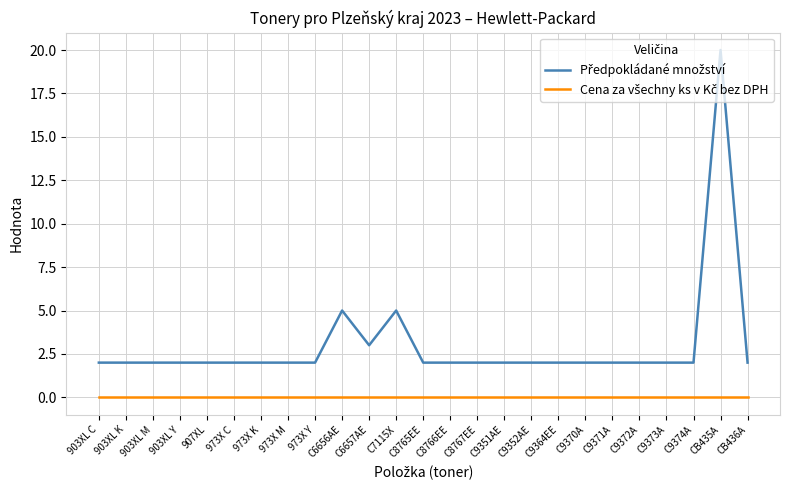

How many lines are shown in the chart?

2